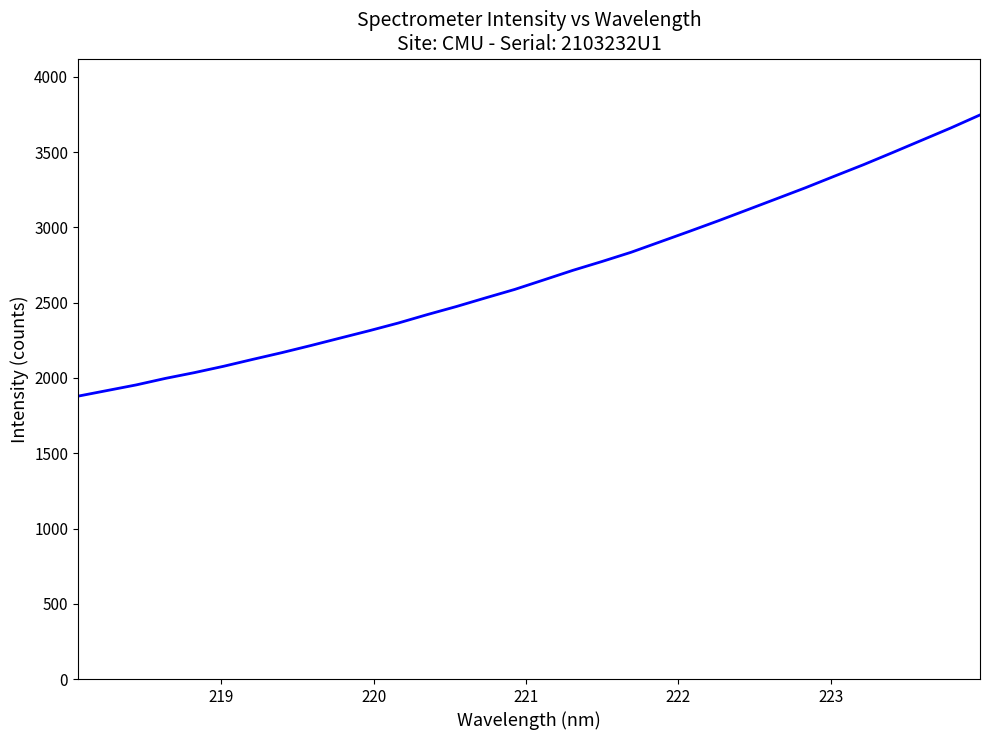

What is the minimum value shown in the chart?

1879.1